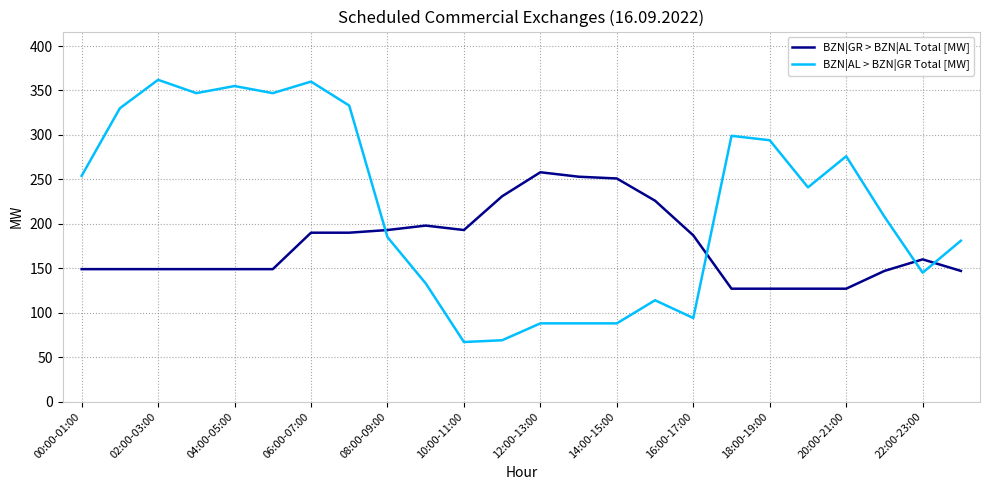

What is the difference between the second highest and minimum values in the BZN|GR > BZN|AL Total [MW] series?

126